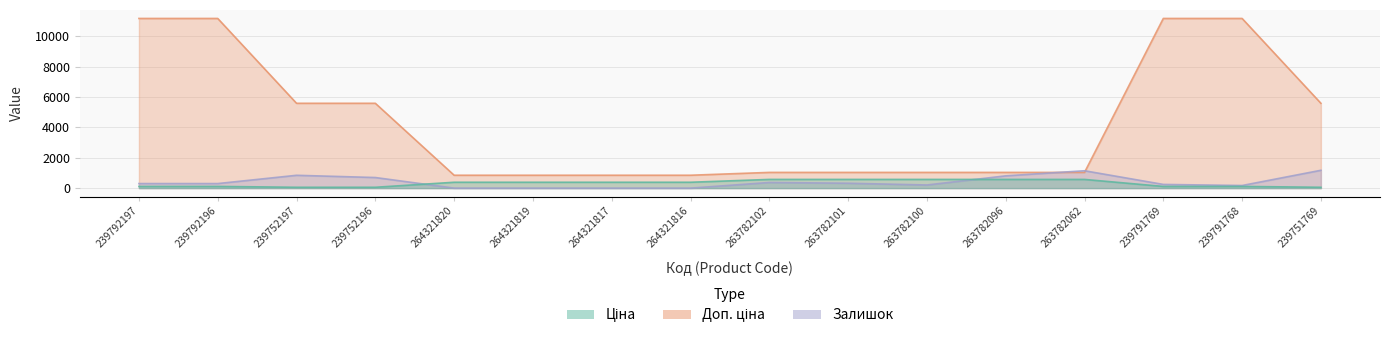

Which series has the largest range (max minus min)?

Доп. ціна